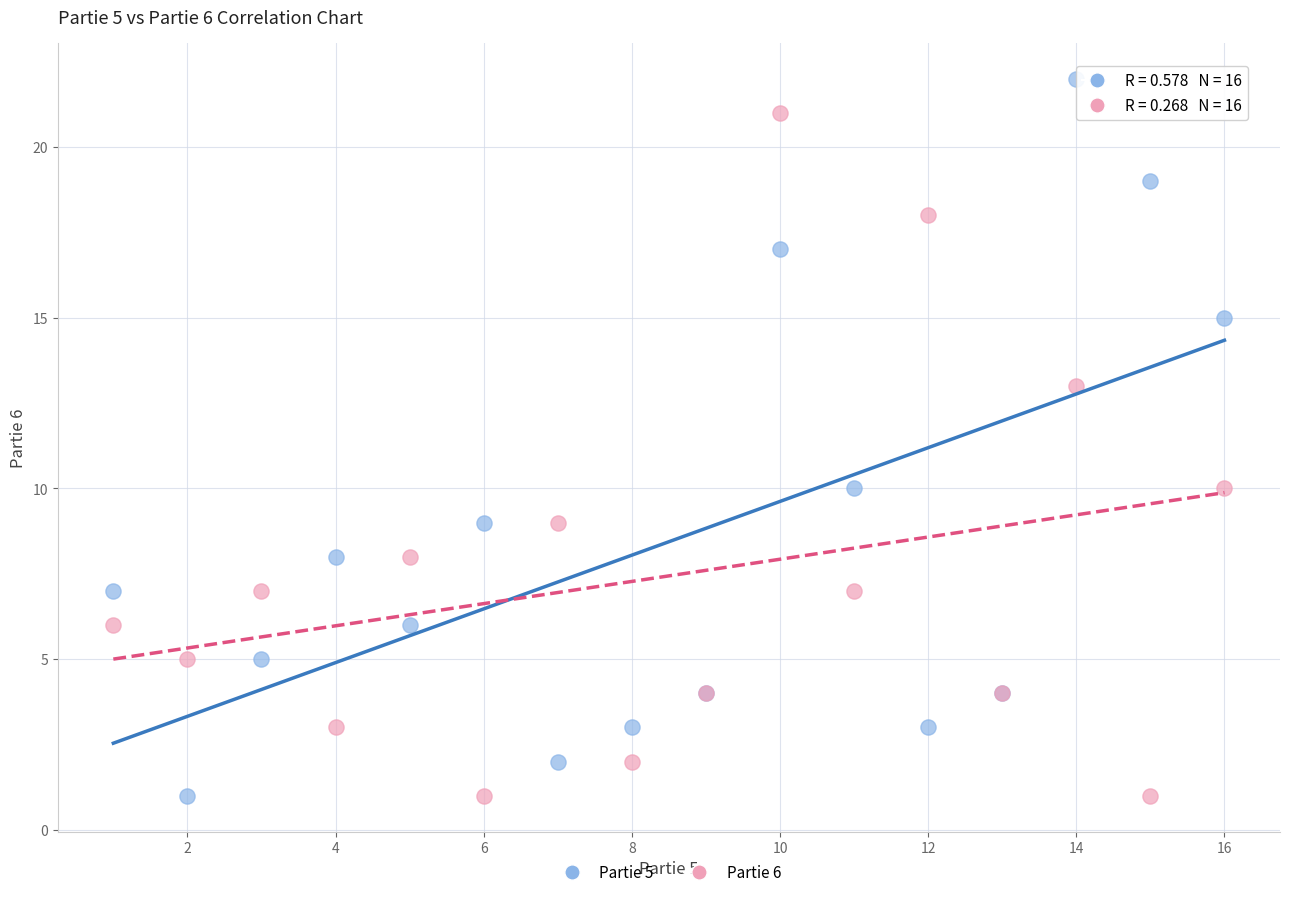

Which series has the widest spread of Y values?

Partie 5